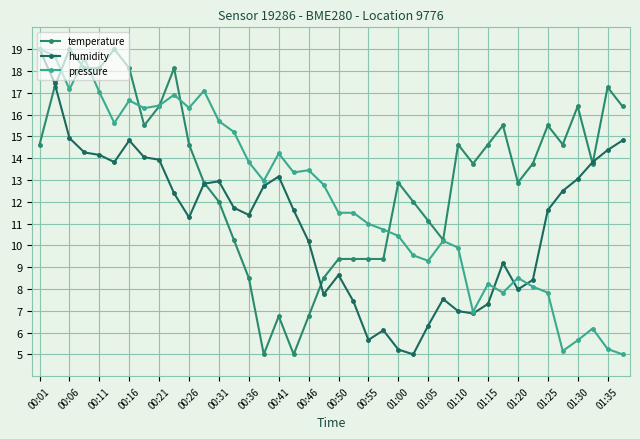

How many distinct data groups are displayed?

3